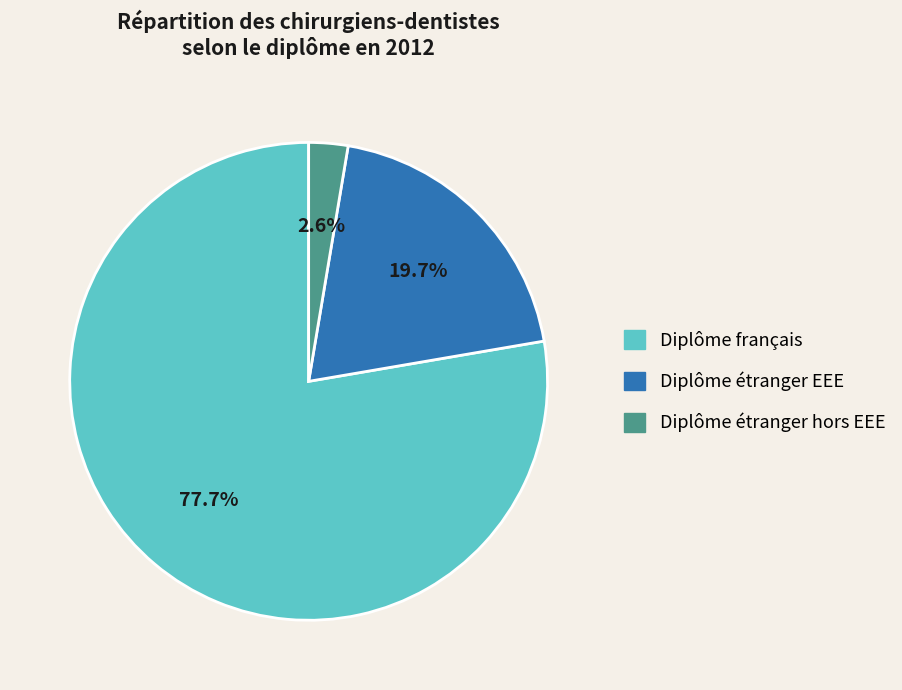

Is it true that Diplôme étranger EEE is 12% of the pie?

False